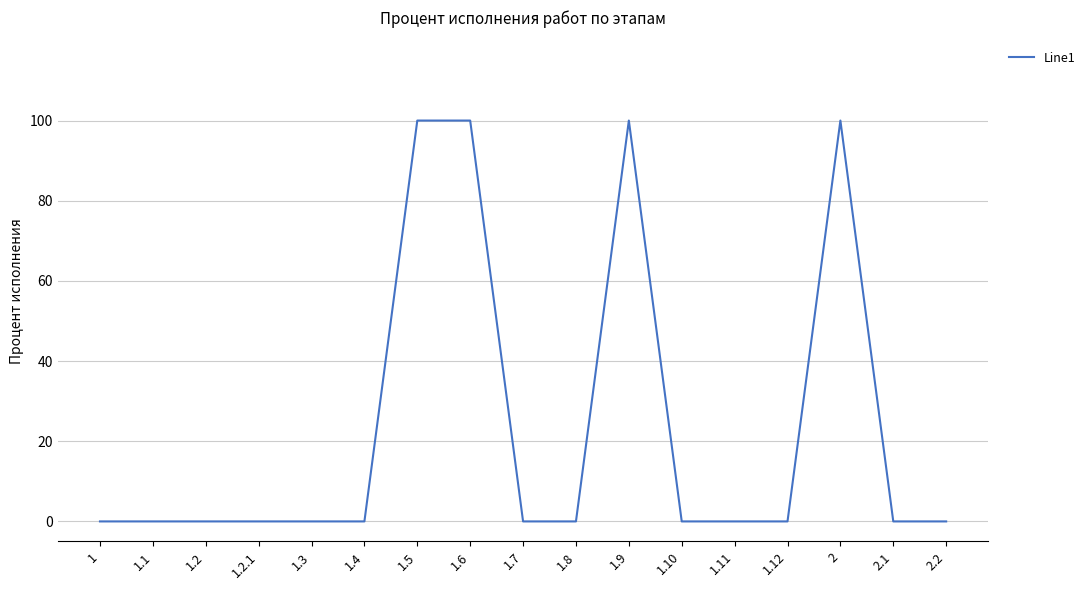

What is the average value?

24